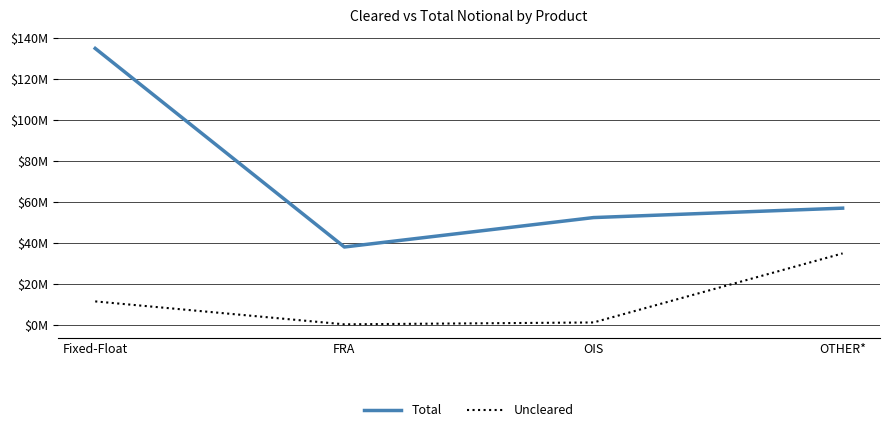

The Uncleared series shows 1925349 at OIS. True or false?

False